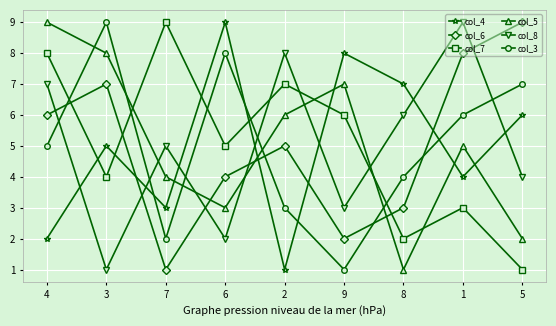

How many series are shown in this chart?

6